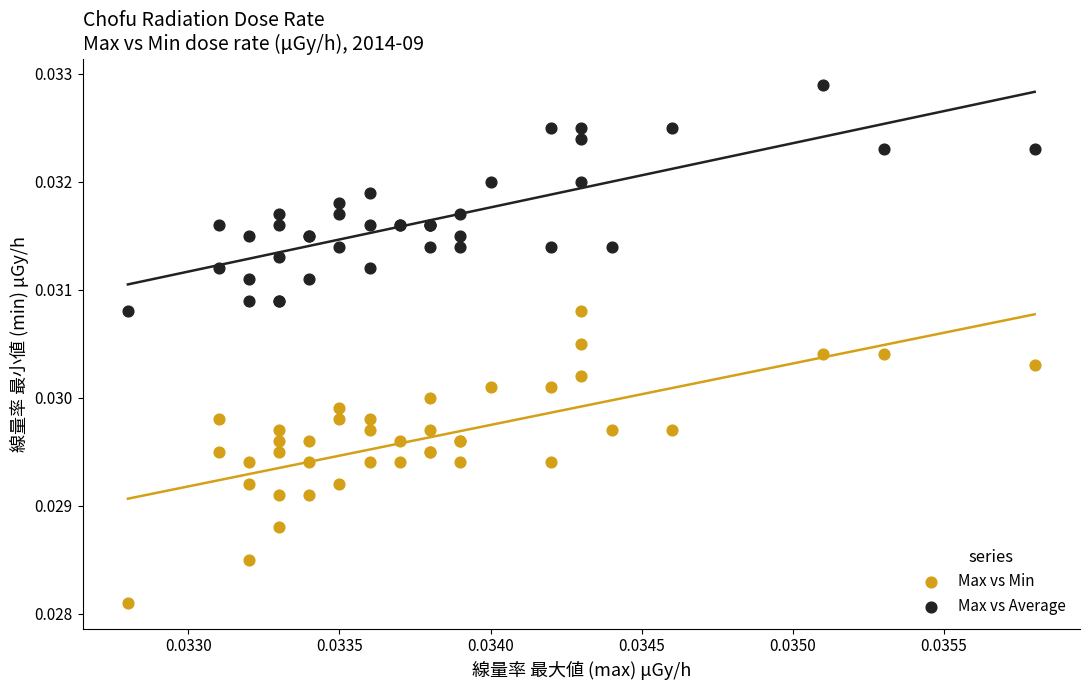

What are all the series names shown in the legend?

Max vs Min, Max vs Average